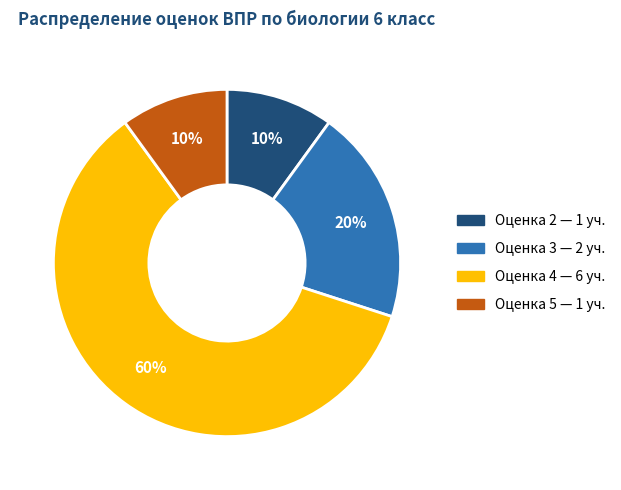

How many slices are in this pie chart?

4